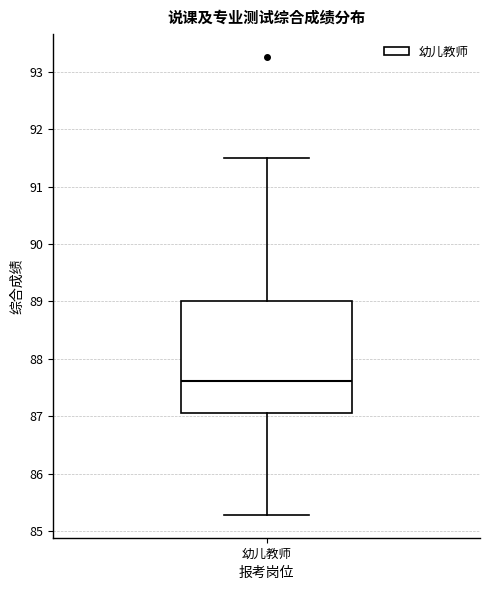

Read this box plot against the y-axis: the position of the median line, the range covered by the box, and the ends of both whiskers. The values are not printed on the chart, so give them approximately, as read against the axis.

median 87.6, box 87.1 to 89.0, whiskers 85.3 to 91.5